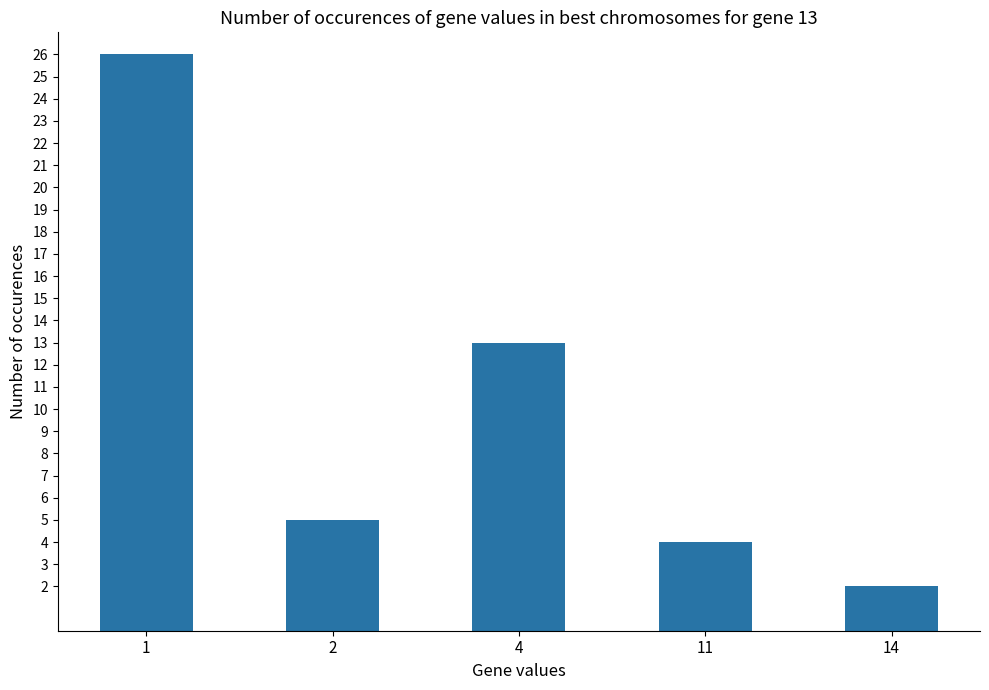

What is the sum of the values at 4 and 14?

15